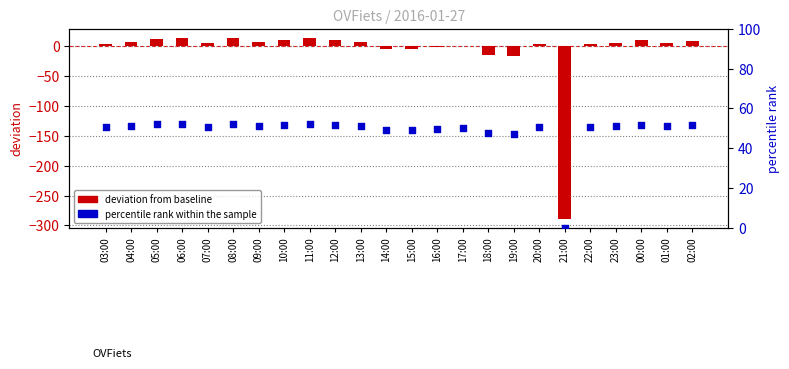

At which category is the sum across all series the highest?

11:00